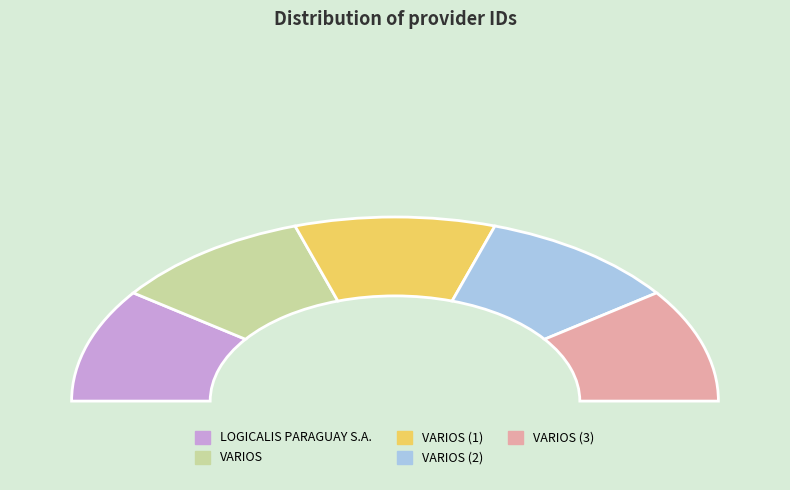

To the nearest percent, what is the combined percentage of LOGICALIS PARAGUAY S.A. and VARIOS?

40%